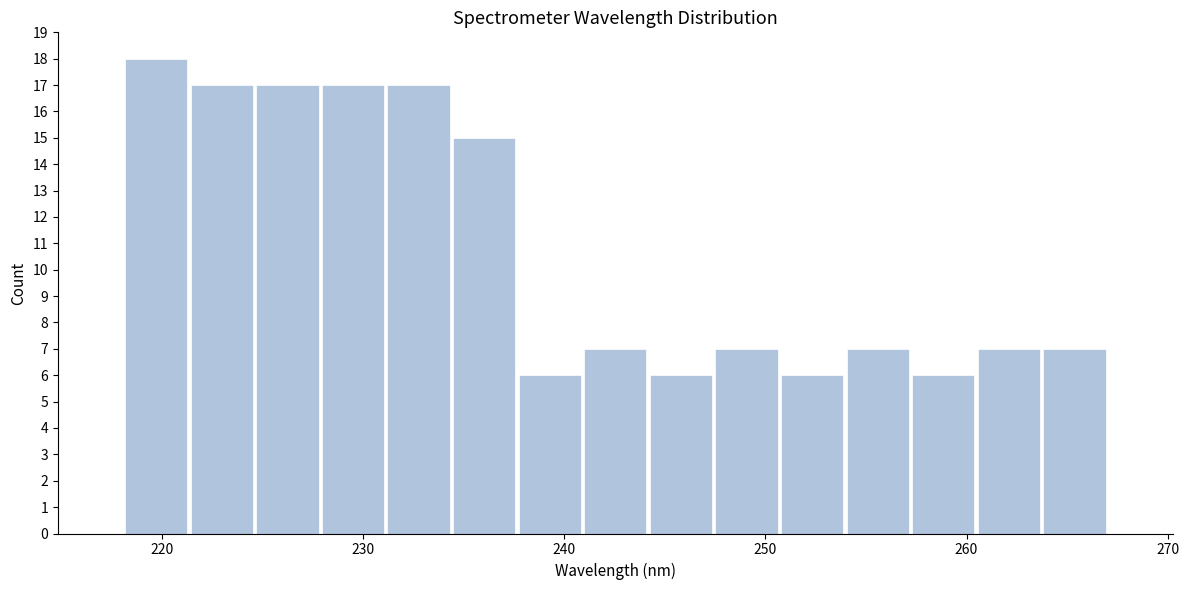

Read against the x-axis, roughly where is the centre of the tallest bar?

220